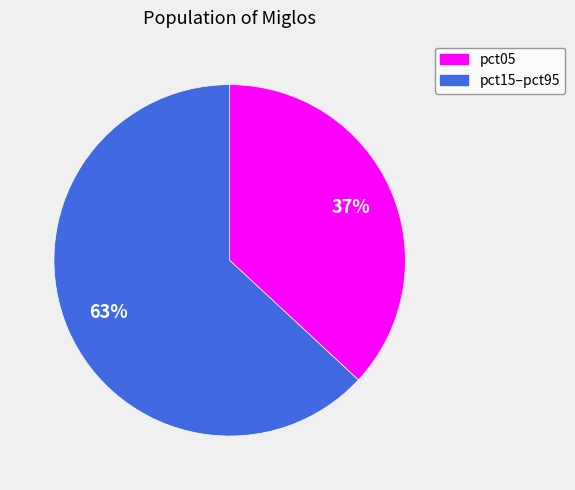

Does any single category account for the majority?

Yes